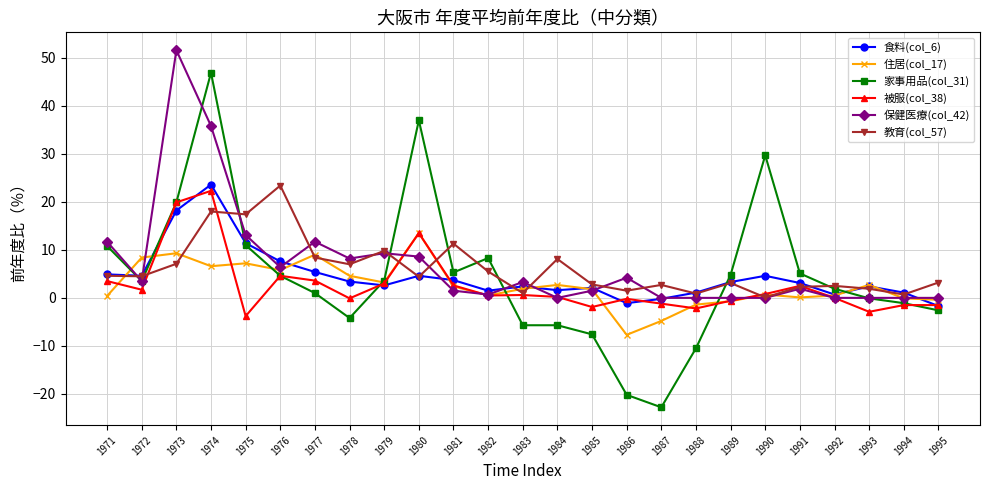

Which series has the widest spread of values?

家事用品(col_31)